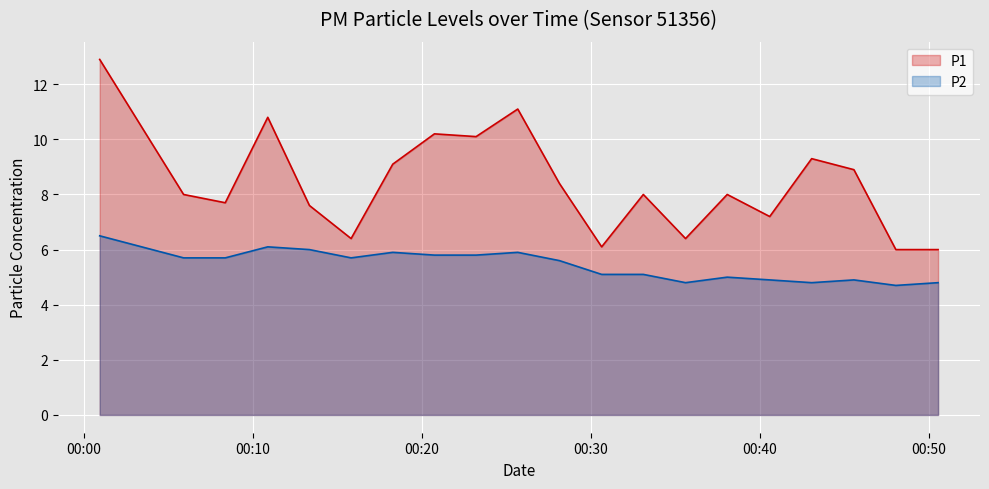

What is the approximate value of P1 at 2023-07-31T00:30:39?

6.1